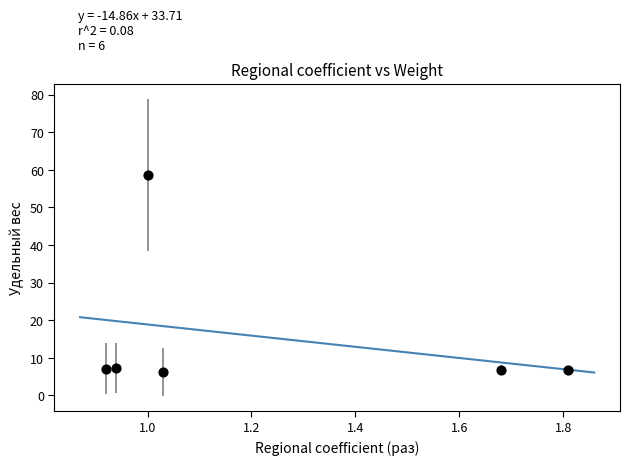

What is the range of X values (max minus min)?

0.9